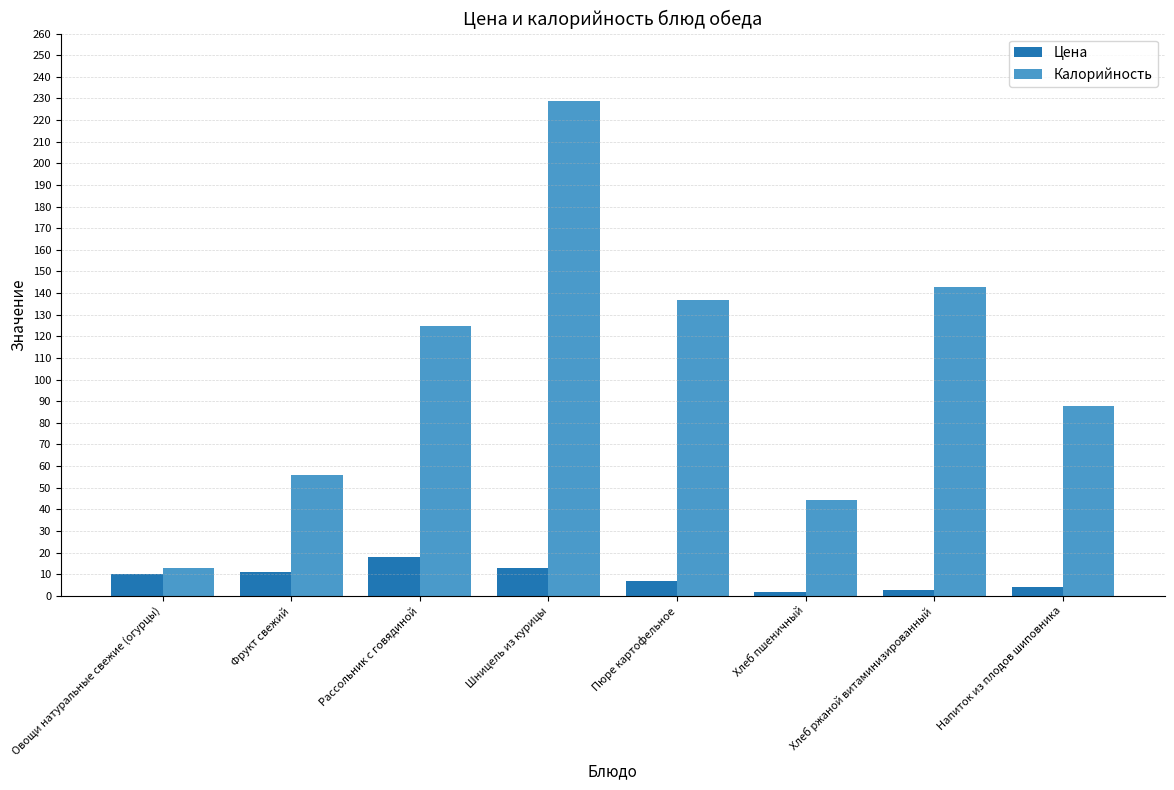

What is the difference between the second highest and second lowest values in the Калорийность series?

98.5